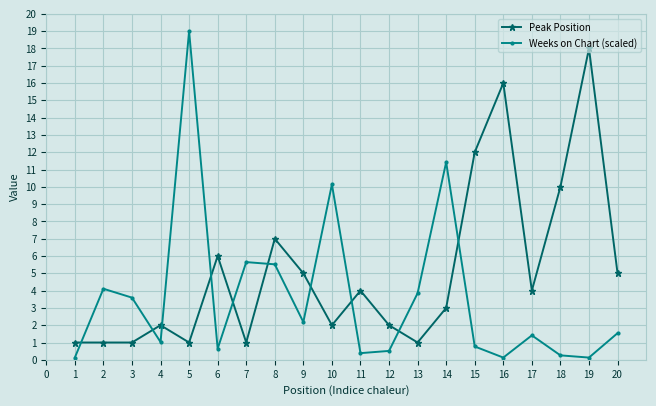

The Peak Position series shows 1.0 at 2. True or false?

True